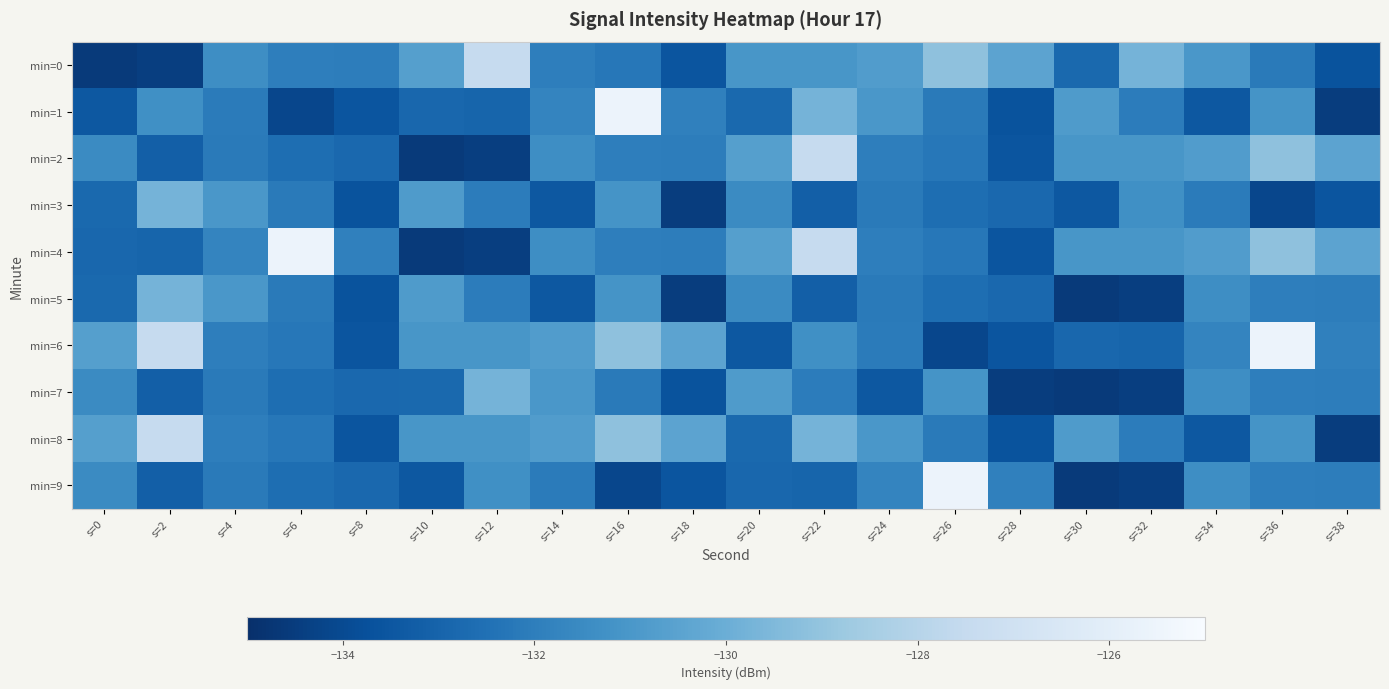

Reading right to left, extract all data points from this chart.

min=0: s=38=-133.7	s=36=-132.1	s=34=-131.0	s=32=-129.7	s=30=-132.8	s=28=-130.4	s=26=-129.1	s=24=-130.8	s=22=-131.0	s=20=-131.0	s=18=-133.6	s=16=-132.2	s=14=-132.0	s=12=-127.5	s=10=-130.6	s=8=-132.0	s=6=-132.0	s=4=-131.4	s=2=-134.4	s=0=-134.6
min=1: s=38=-134.5	s=36=-131.2	s=34=-133.5	s=32=-132.1	s=30=-130.8	s=28=-133.7	s=26=-132.1	s=24=-131.0	s=22=-129.7	s=20=-132.8	s=18=-131.9	s=16=-125.6	s=14=-131.7	s=12=-132.9	s=10=-132.9	s=8=-133.6	s=6=-134.1	s=4=-132.1	s=2=-131.3	s=0=-133.5
min=2: s=38=-130.4	s=36=-129.1	s=34=-130.8	s=32=-131.0	s=30=-131.0	s=28=-133.6	s=26=-132.2	s=24=-132.0	s=22=-127.5	s=20=-130.6	s=18=-132.0	s=16=-132.0	s=14=-131.4	s=12=-134.4	s=10=-134.6	s=8=-132.8	s=6=-132.6	s=4=-132.1	s=2=-133.2	s=0=-131.5
min=3: s=38=-133.6	s=36=-134.1	s=34=-132.1	s=32=-131.3	s=30=-133.5	s=28=-132.8	s=26=-132.6	s=24=-132.1	s=22=-133.2	s=20=-131.5	s=18=-134.5	s=16=-131.2	s=14=-133.5	s=12=-132.1	s=10=-130.8	s=8=-133.7	s=6=-132.1	s=4=-131.0	s=2=-129.7	s=0=-132.8
min=4: s=38=-130.4	s=36=-129.1	s=34=-130.8	s=32=-131.0	s=30=-131.0	s=28=-133.6	s=26=-132.2	s=24=-132.0	s=22=-127.5	s=20=-130.6	s=18=-132.0	s=16=-132.0	s=14=-131.4	s=12=-134.4	s=10=-134.6	s=8=-131.9	s=6=-125.6	s=4=-131.7	s=2=-132.9	s=0=-132.9
min=5: s=38=-132.0	s=36=-132.0	s=34=-131.4	s=32=-134.4	s=30=-134.6	s=28=-132.8	s=26=-132.6	s=24=-132.1	s=22=-133.2	s=20=-131.5	s=18=-134.5	s=16=-131.2	s=14=-133.5	s=12=-132.1	s=10=-130.8	s=8=-133.7	s=6=-132.1	s=4=-131.0	s=2=-129.7	s=0=-132.8
min=6: s=38=-131.9	s=36=-125.6	s=34=-131.7	s=32=-132.9	s=30=-132.9	s=28=-133.6	s=26=-134.1	s=24=-132.1	s=22=-131.3	s=20=-133.5	s=18=-130.4	s=16=-129.1	s=14=-130.8	s=12=-131.0	s=10=-131.0	s=8=-133.6	s=6=-132.2	s=4=-132.0	s=2=-127.5	s=0=-130.6
min=7: s=38=-132.0	s=36=-132.0	s=34=-131.4	s=32=-134.4	s=30=-134.6	s=28=-134.5	s=26=-131.2	s=24=-133.5	s=22=-132.1	s=20=-130.8	s=18=-133.7	s=16=-132.1	s=14=-131.0	s=12=-129.7	s=10=-132.8	s=8=-132.8	s=6=-132.6	s=4=-132.1	s=2=-133.2	s=0=-131.5
min=8: s=38=-134.5	s=36=-131.2	s=34=-133.5	s=32=-132.1	s=30=-130.8	s=28=-133.7	s=26=-132.1	s=24=-131.0	s=22=-129.7	s=20=-132.8	s=18=-130.4	s=16=-129.1	s=14=-130.8	s=12=-131.0	s=10=-131.0	s=8=-133.6	s=6=-132.2	s=4=-132.0	s=2=-127.5	s=0=-130.6
min=9: s=38=-132.0	s=36=-132.0	s=34=-131.4	s=32=-134.4	s=30=-134.6	s=28=-131.9	s=26=-125.6	s=24=-131.7	s=22=-132.9	s=20=-132.9	s=18=-133.6	s=16=-134.1	s=14=-132.1	s=12=-131.3	s=10=-133.5	s=8=-132.8	s=6=-132.6	s=4=-132.1	s=2=-133.2	s=0=-131.5